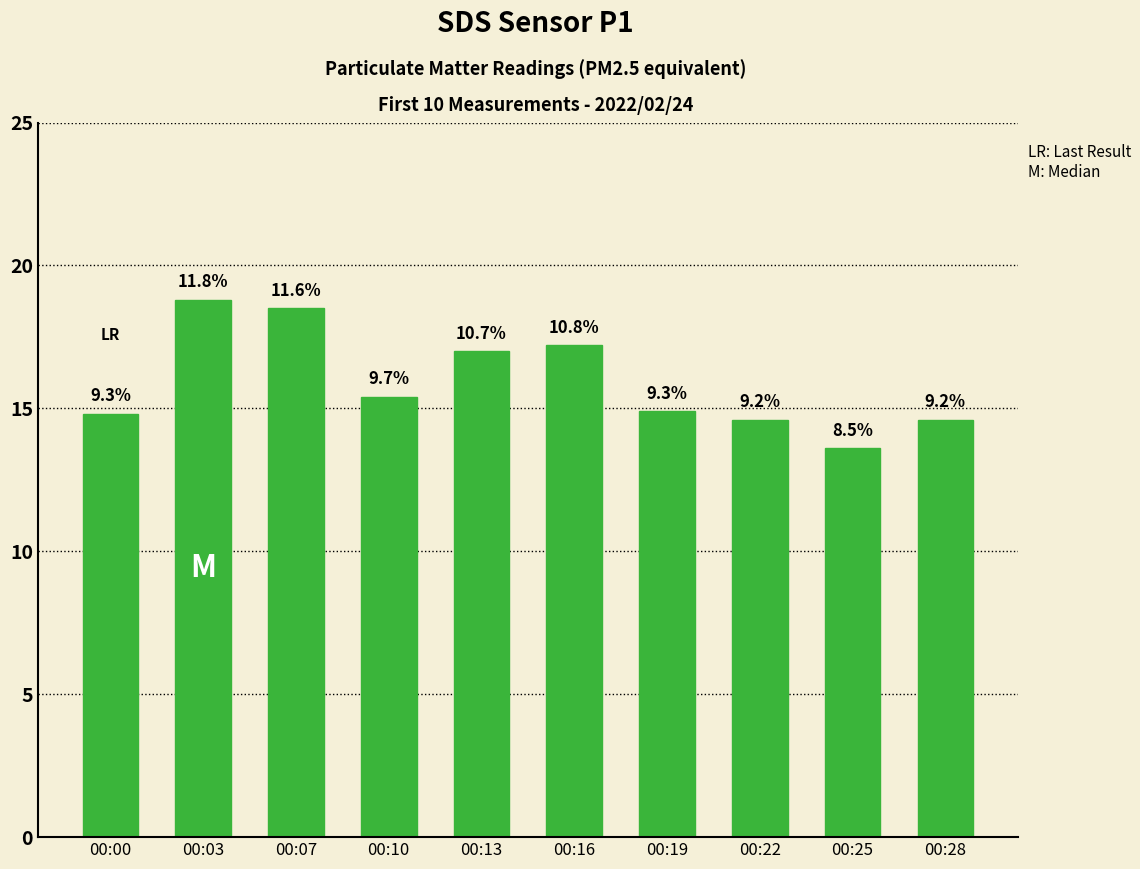

Reading left to right, transcribe all the data shown in this chart.

14.8	18.8	18.5	15.4	17.0	17.2	14.9	14.6	13.6	14.6